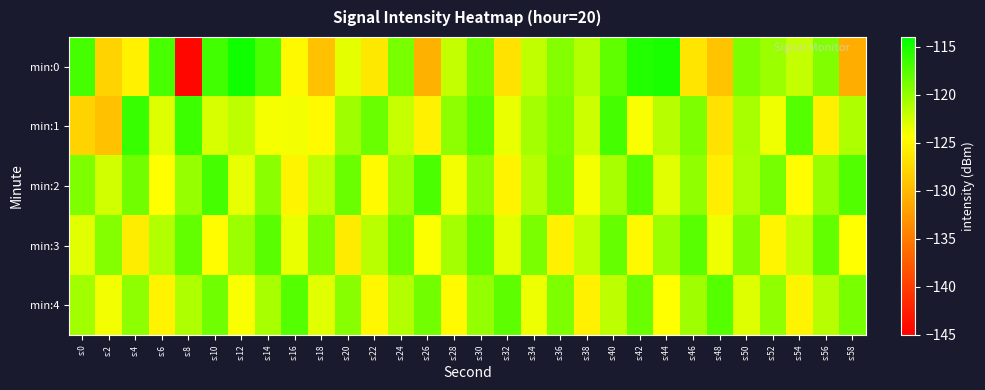

At which category does the chart reach its minimum across all series?

s:8